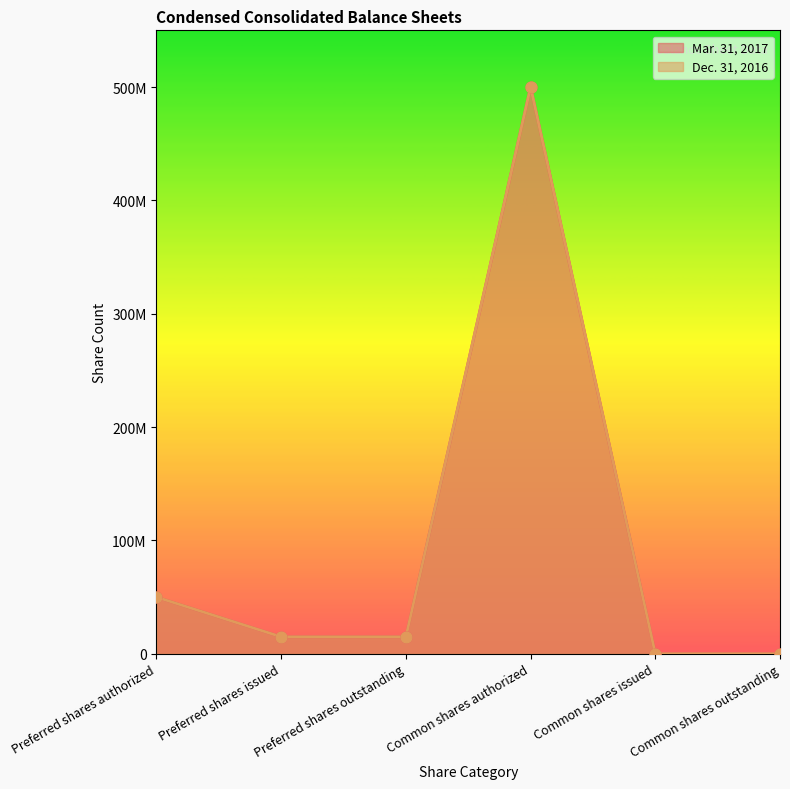

Which series contains the lowest Y value?

Mar. 31, 2017